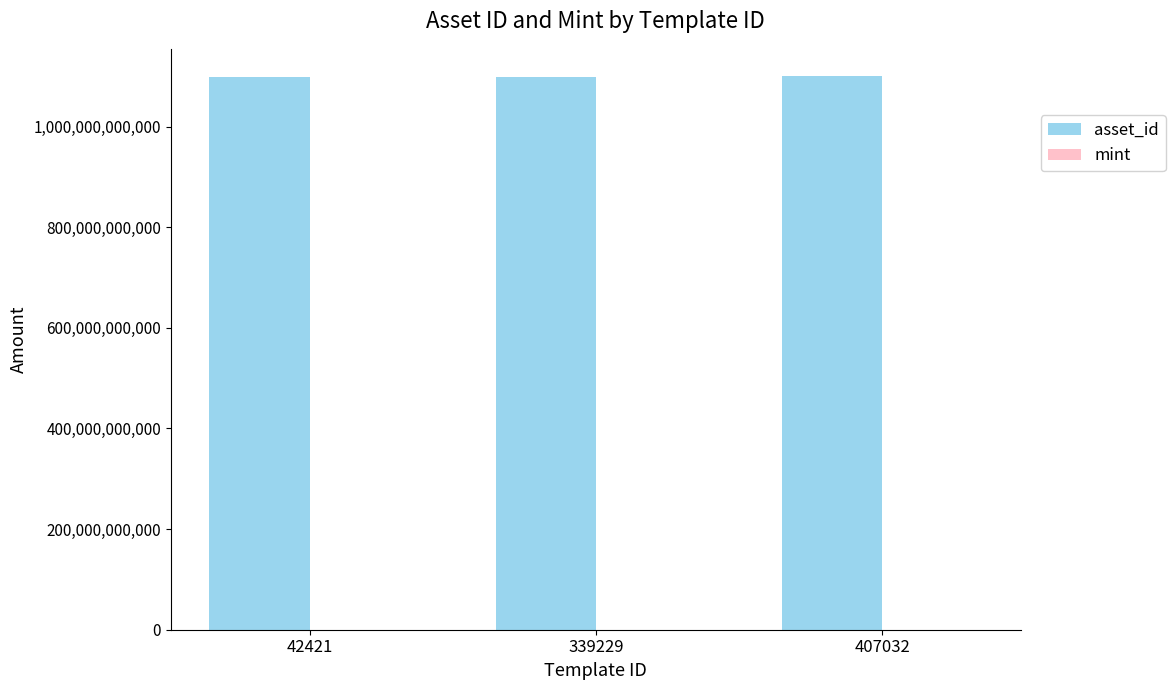

What is the maximum value shown in the chart?

1099604647765